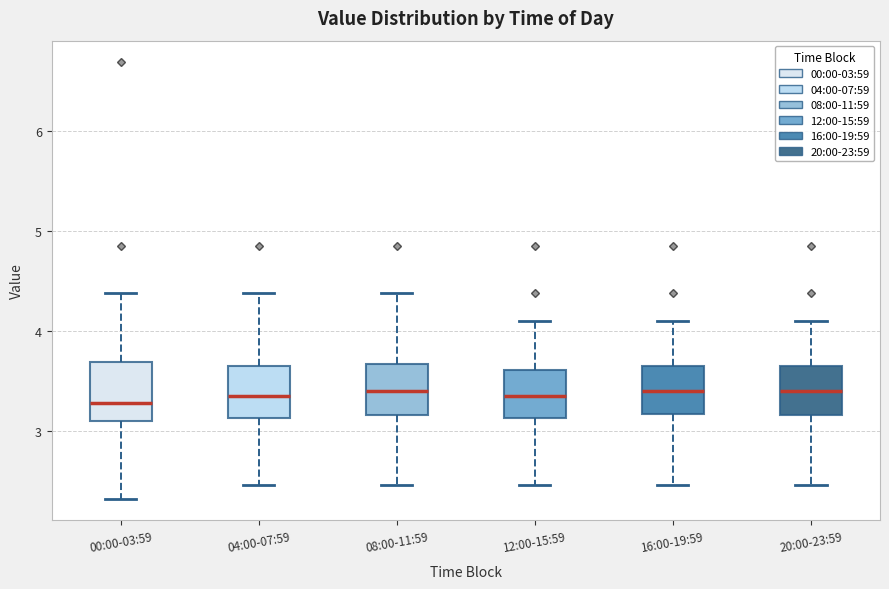

Reading left to right, read every box against the y-axis: the position of its median line, the range the box covers, and the ends of its whiskers. The values are not printed on the chart, so give them approximately, as read against the axis.

00:00-03:59: median 3.3, box 3.1 to 3.7, whiskers 2.3 to 4.4
04:00-07:59: median 3.4, box 3.1 to 3.7, whiskers 2.5 to 4.4
08:00-11:59: median 3.4, box 3.2 to 3.7, whiskers 2.5 to 4.4
12:00-15:59: median 3.4, box 3.1 to 3.6, whiskers 2.5 to 4.1
16:00-19:59: median 3.4, box 3.2 to 3.7, whiskers 2.5 to 4.1
20:00-23:59: median 3.4, box 3.2 to 3.7, whiskers 2.5 to 4.1